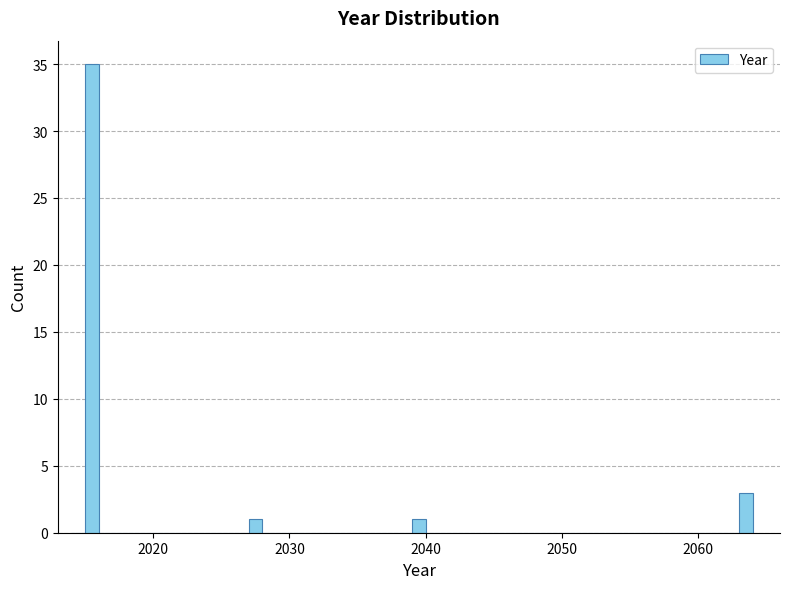

Read against the x-axis, roughly where is the centre of the tallest bar?

2016